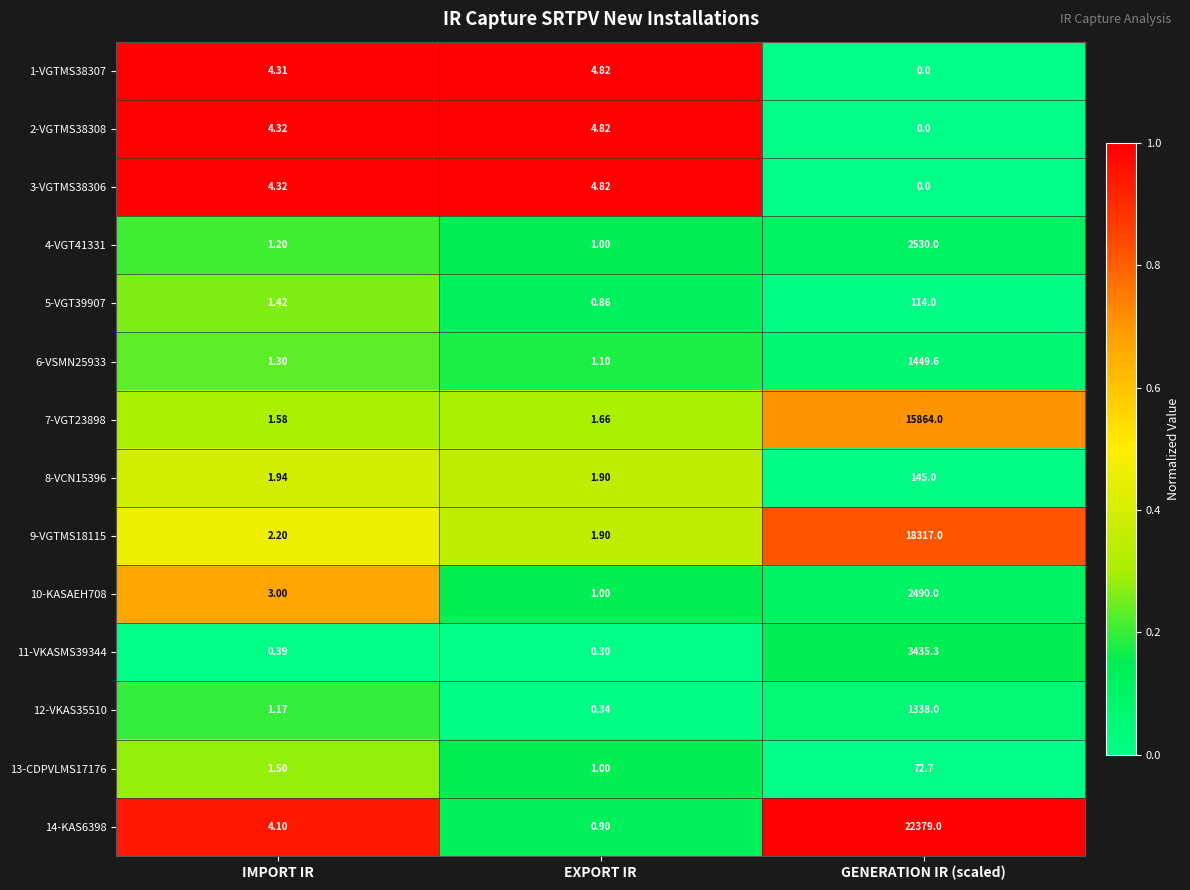

How many distinct data groups are displayed?

14